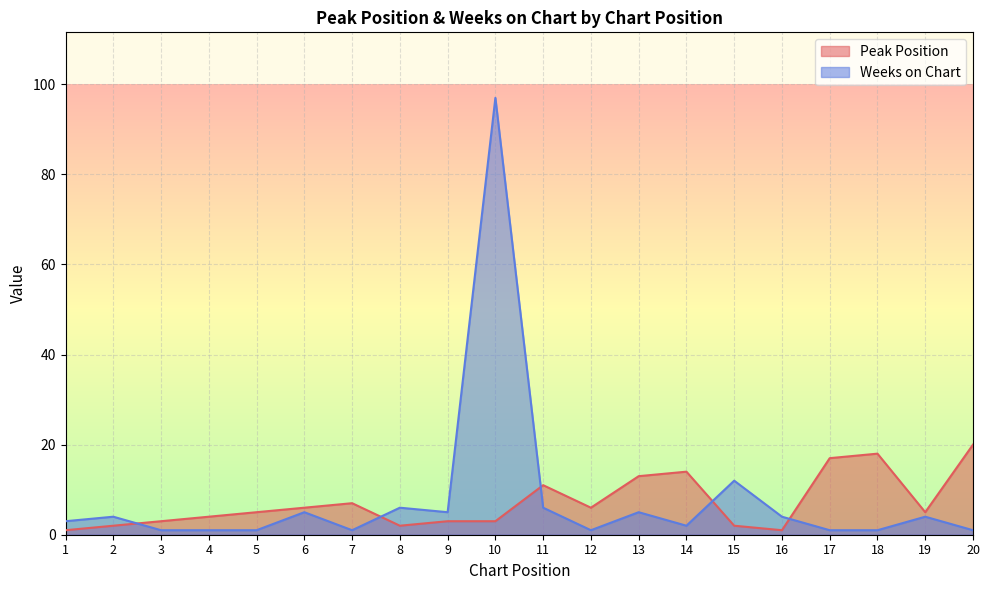

The Weeks on Chart series shows 7 at 16. True or false?

False